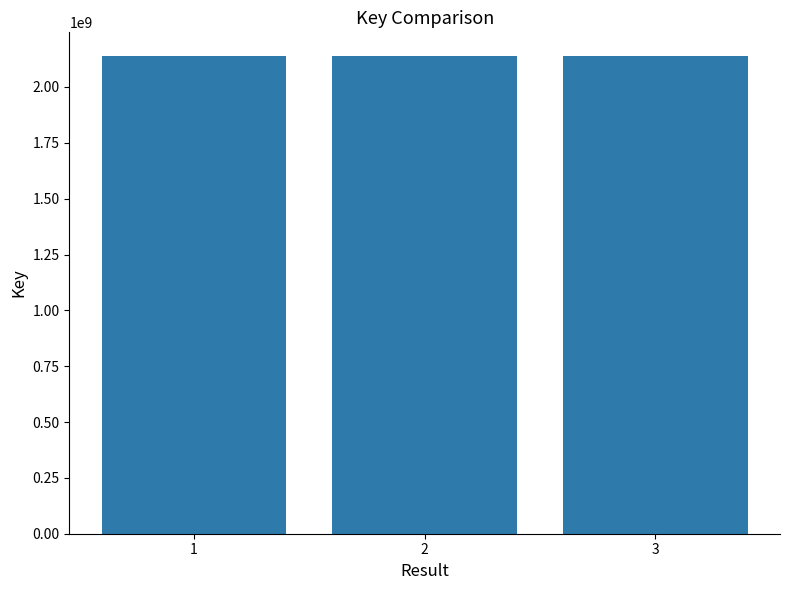

What is the value of the 1st bar from the left?

2137675323